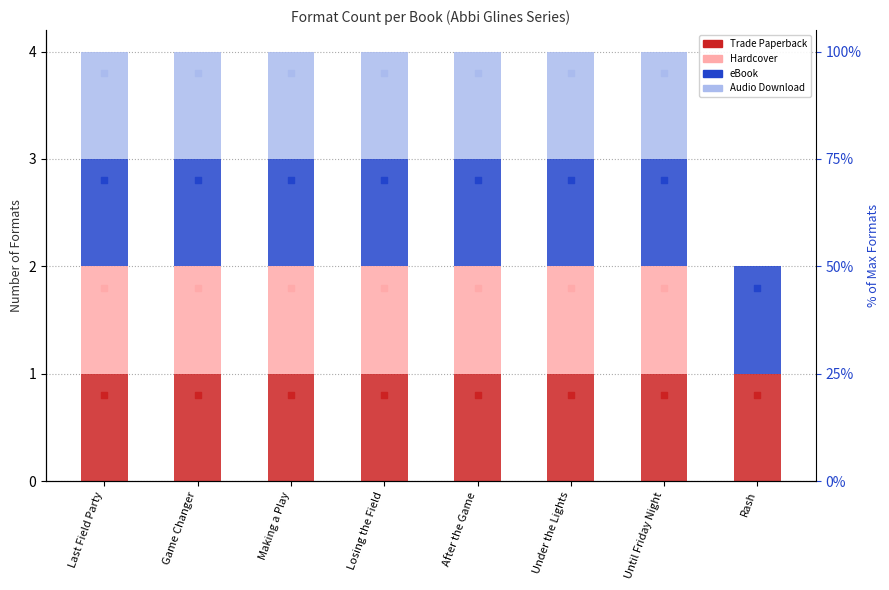

Which series contains the lowest Y value?

Hardcover